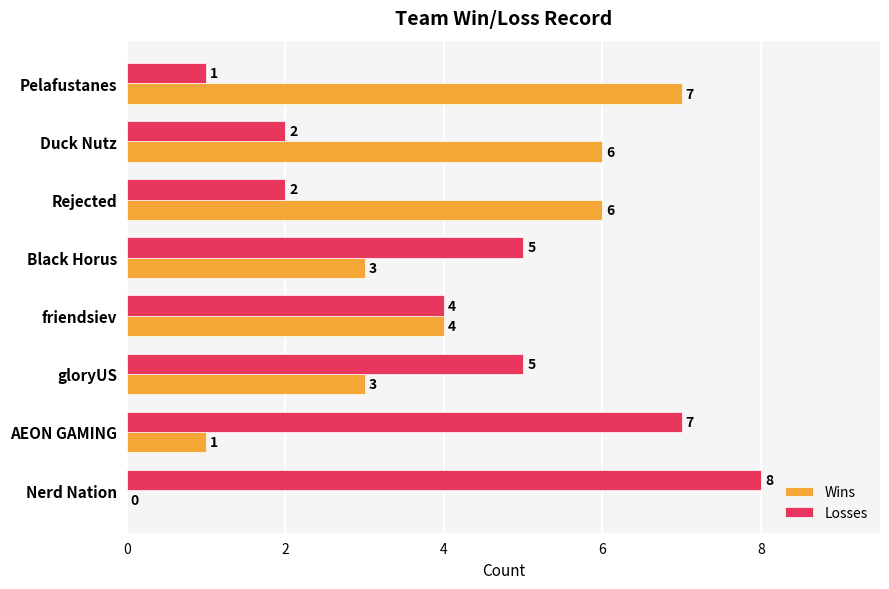

At which label does Wins reach its peak?

Pelafustanes